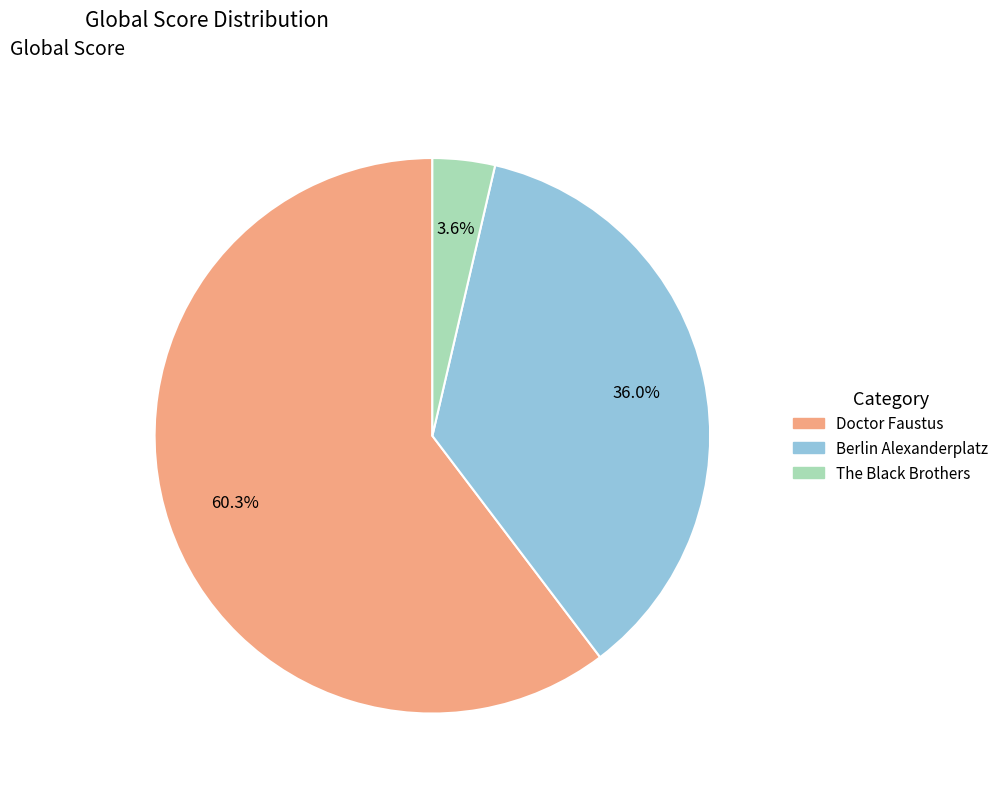

How many segments does this pie chart have?

3